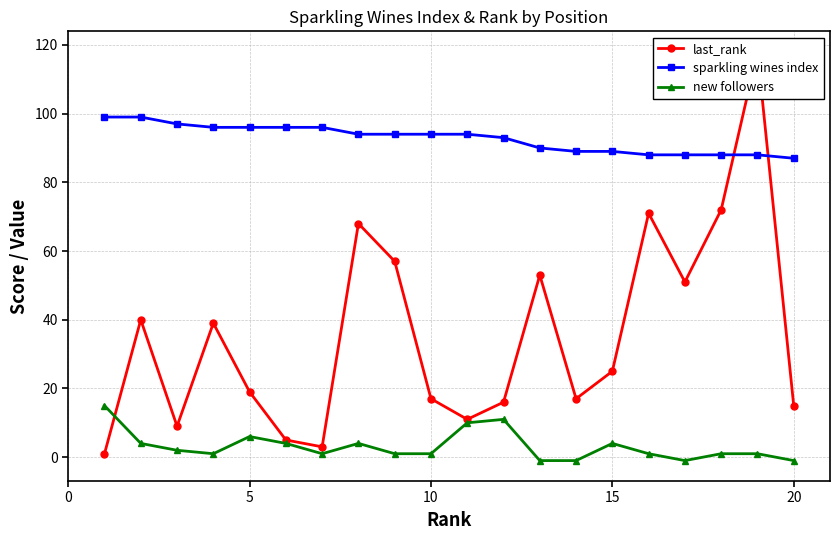

What is the spread (max minus min) of values at 15?

95